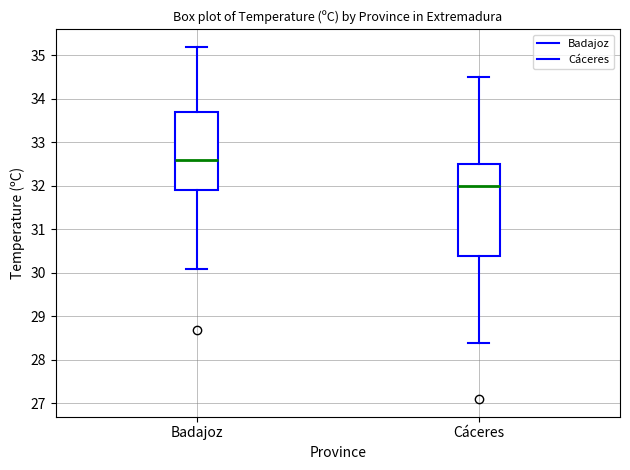

Reading left to right, transcribe this box plot: for each box, give where its median line is, the range the box spans, and where its two whiskers end, as read against the y-axis. The values are not printed on the chart, so give them approximately, as read against the axis.

Badajoz: median 32.6, box 31.9 to 33.7, whiskers 30.1 to 35.2
Cáceres: median 32.0, box 30.4 to 32.5, whiskers 28.4 to 34.5